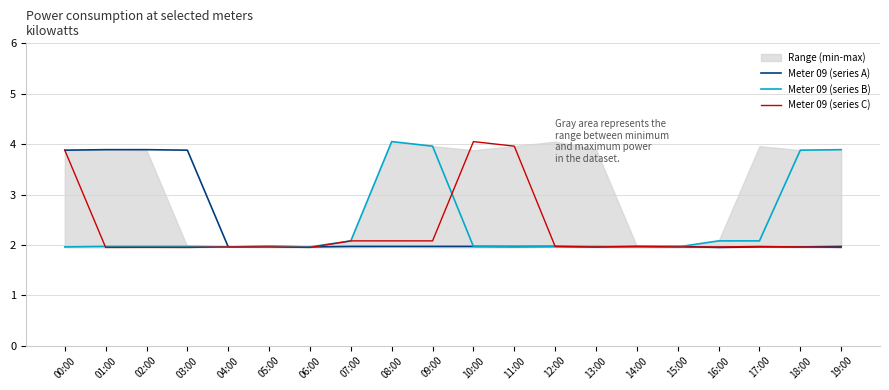

Between 04:00 and 14:00, which series saw the biggest shift?

Meter 09 (series A)